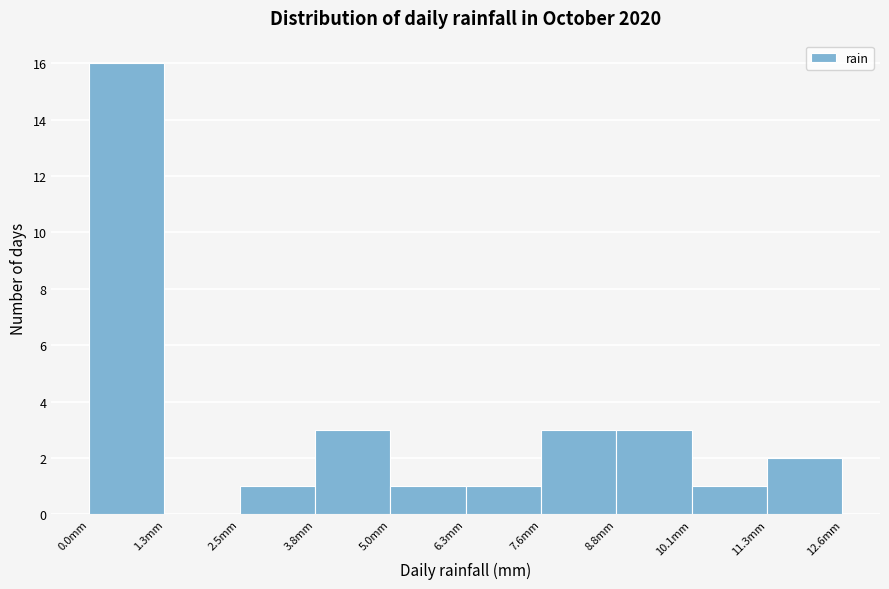

What is the height of the bar covering 10.08 to 11.34 on the x-axis? Neither the bar edges nor the heights are printed on the chart, so give them approximately, as read against the axes.

1